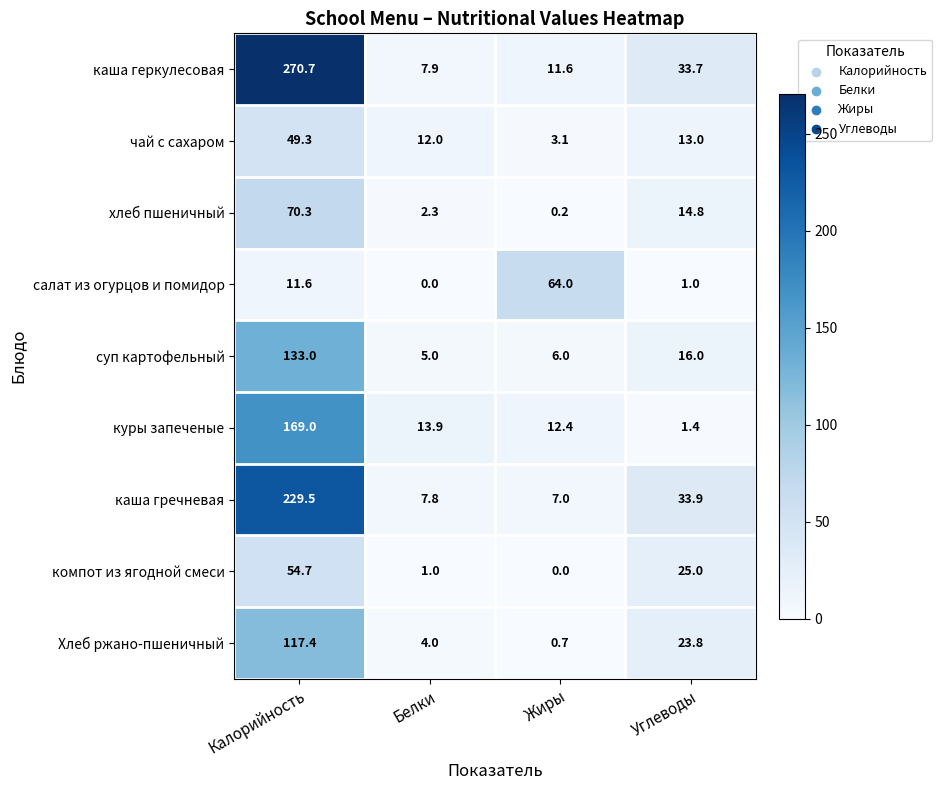

What is the total value across all series at Калорийность?

1105.5